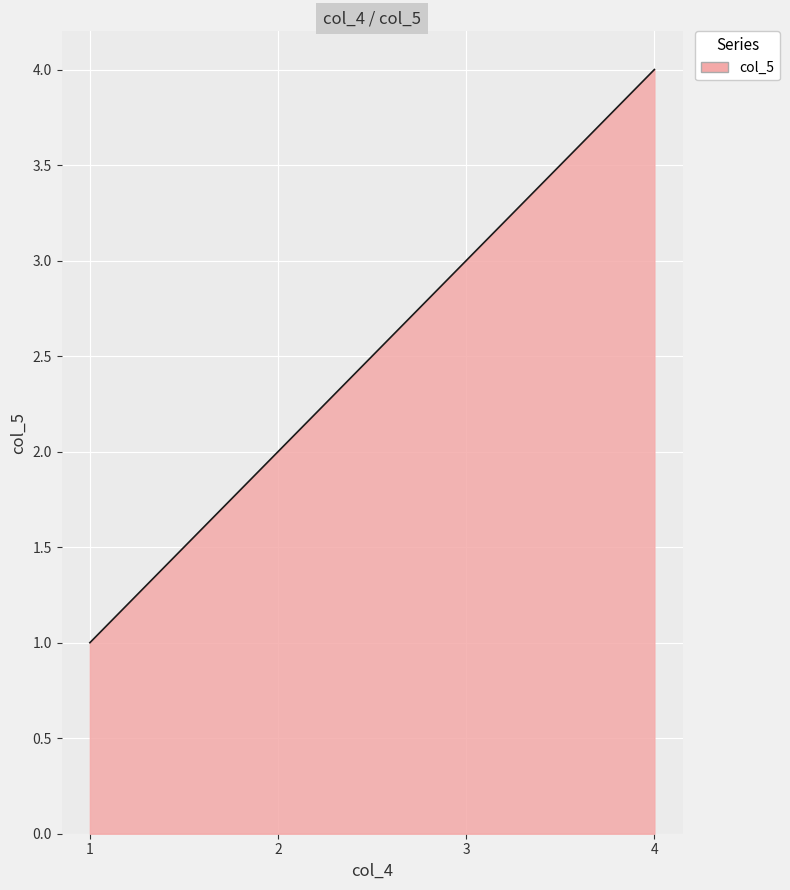

Approximately how many times larger is the value at 4 compared to 1?

4.0